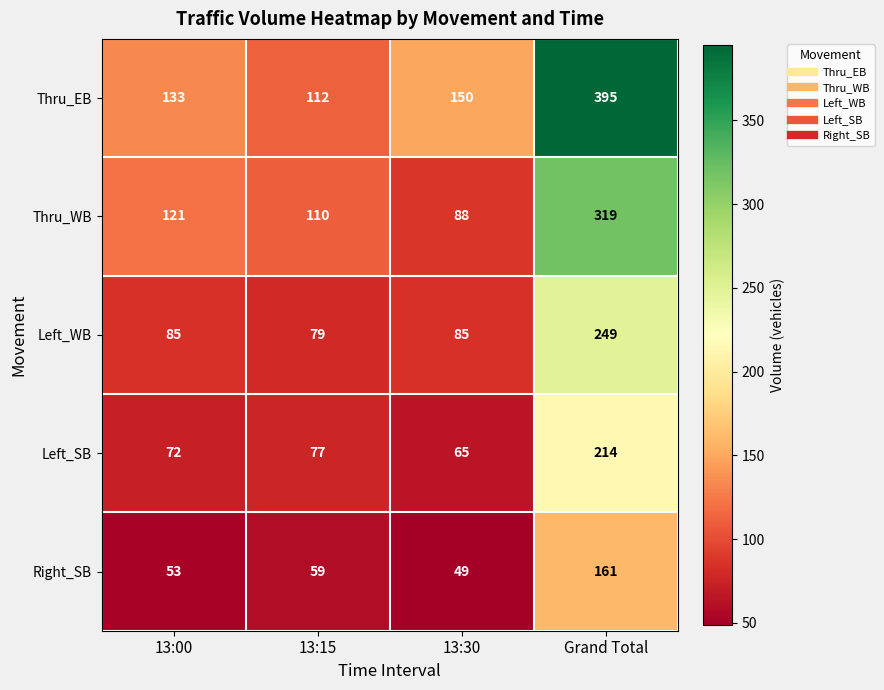

Reading right to left, transcribe all the data shown in this chart.

Thru_EB: 395	150	112	133
Thru_WB: 319	88	110	121
Left_WB: 249	85	79	85
Left_SB: 214	65	77	72
Right_SB: 161	49	59	53